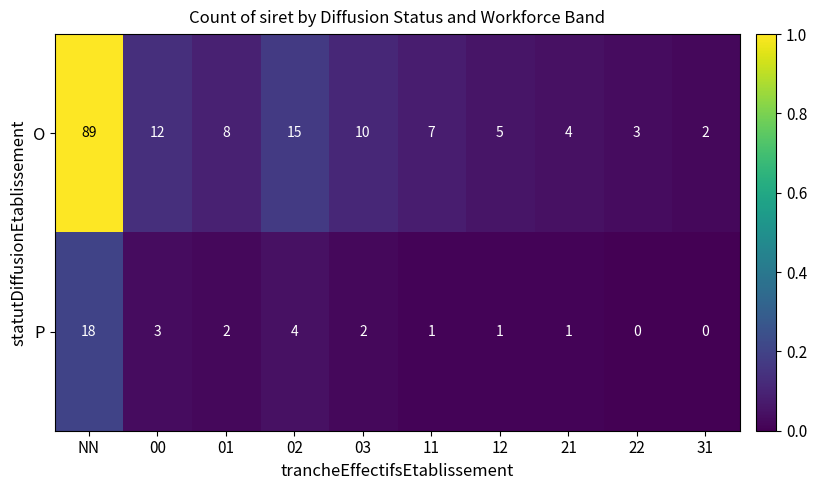

The O series shows 10 at 03. True or false?

True